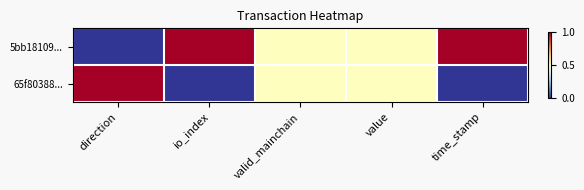

Between value and io_index, which is larger?

io_index